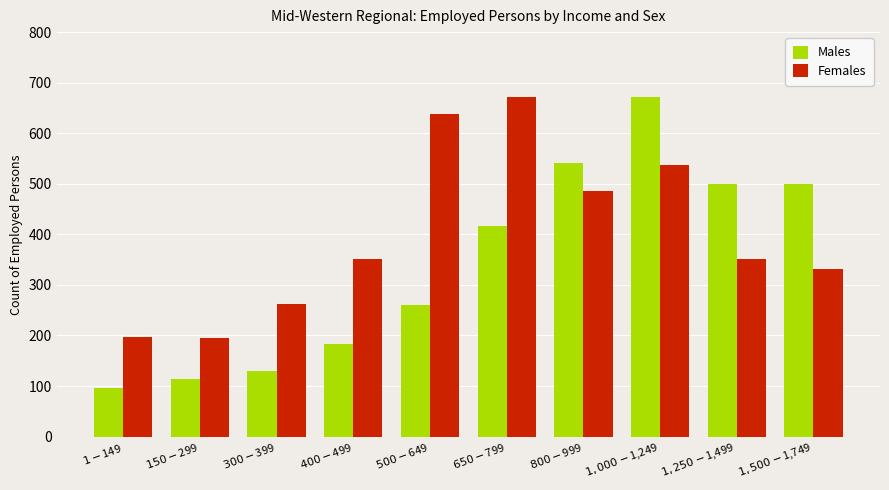

What is the maximum value shown in the chart?

672